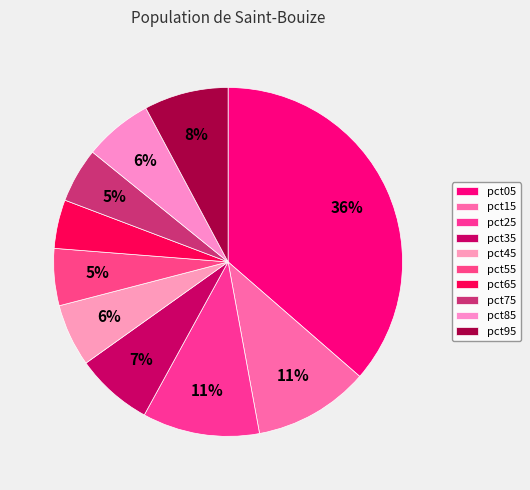

To the nearest percent, what percentage of the pie is pct75?

5%